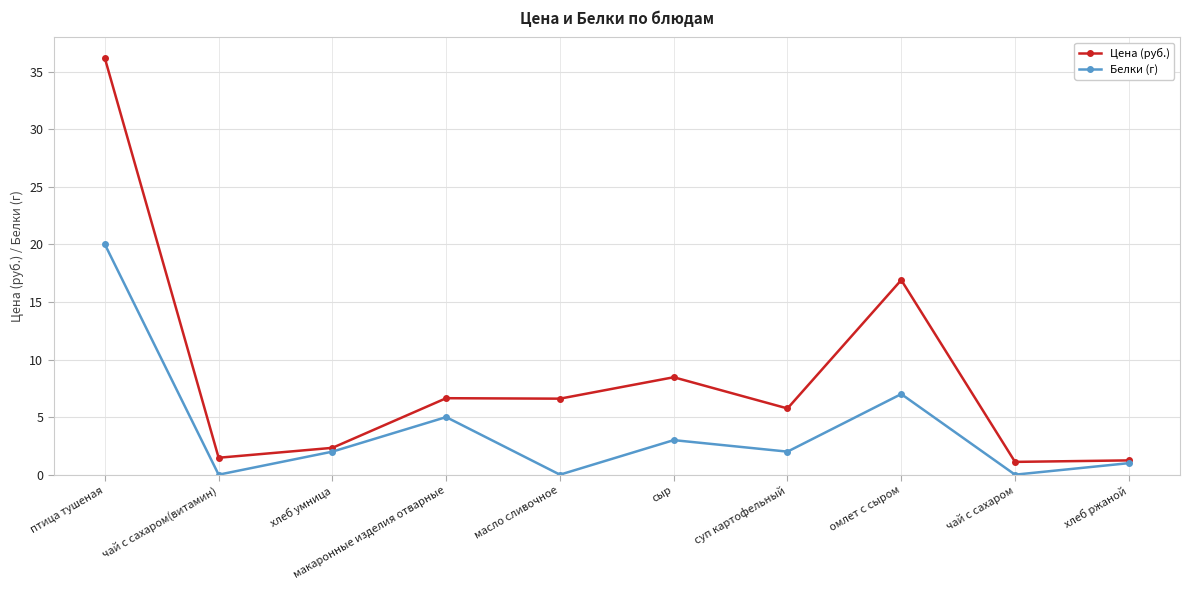

How many lines are shown in the chart?

2